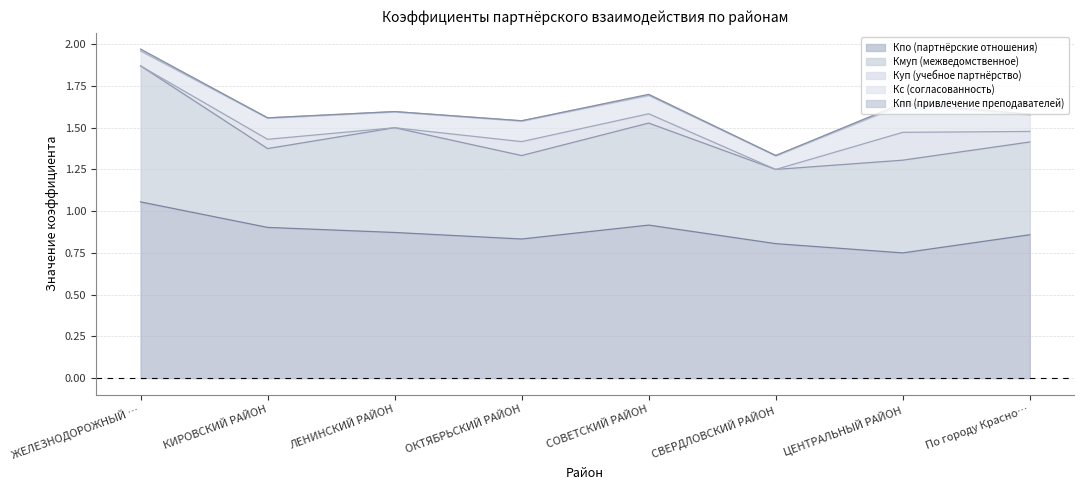

True or false: Кмуп (межведомственное) and Кпо (партнёрские отношения) intersect in this chart.

False